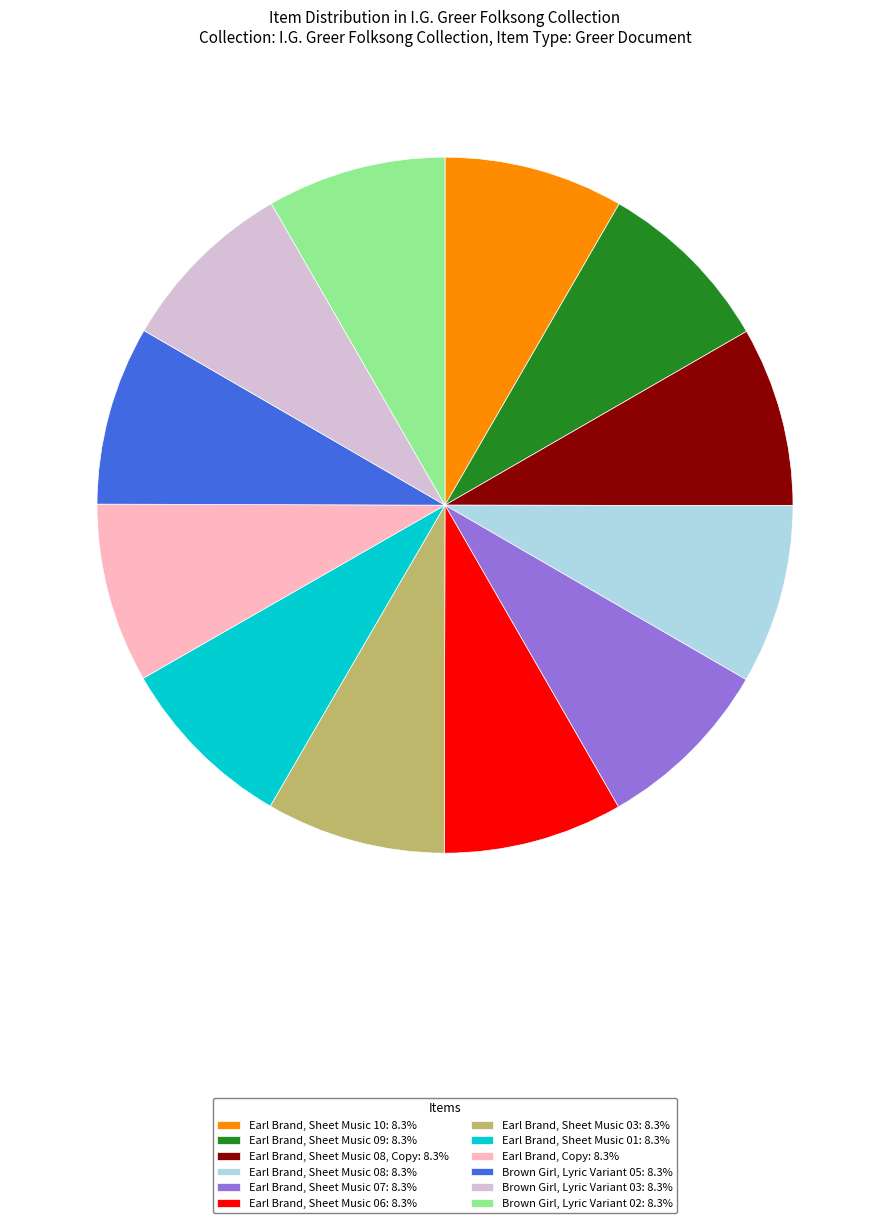

What is the ratio of the value at Earl Brand, Sheet Music 09: 8.3% to the value at Earl Brand, Sheet Music 01: 8.3%?

1.0